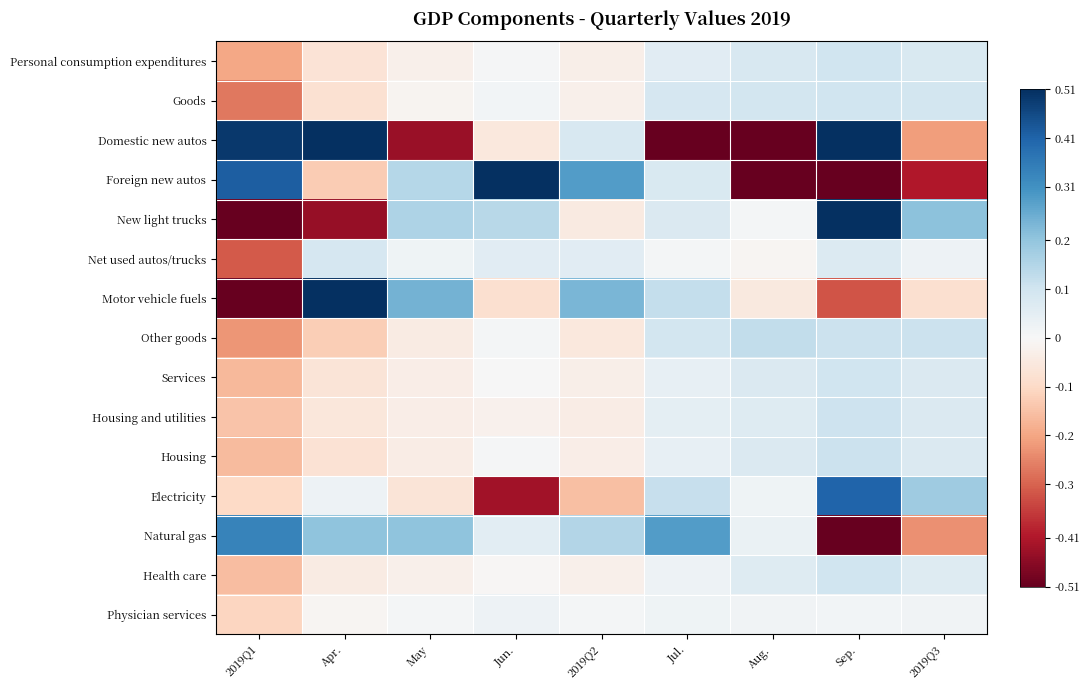

At how many categories does at least one series exceed 0?

9